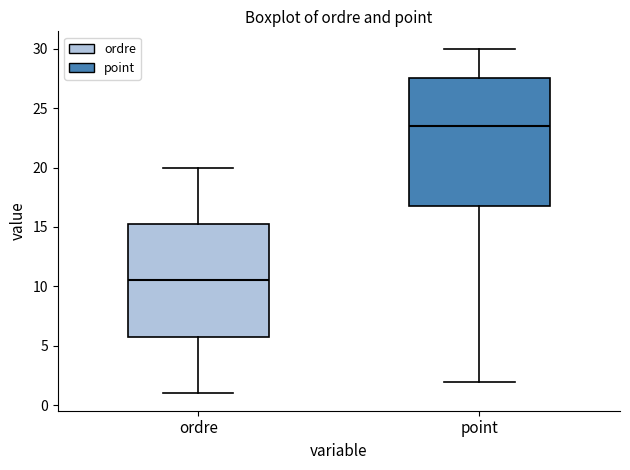

Reading left to right, transcribe this box plot: for each box, give where its median line is, the range the box spans, and where its two whiskers end, as read against the y-axis. The values are not printed on the chart, so give them approximately, as read against the axis.

ordre: median 10.5, box 6.0 to 15.5, whiskers 1.0 to 20.0
point: median 23.5, box 17.0 to 27.5, whiskers 2.0 to 30.0